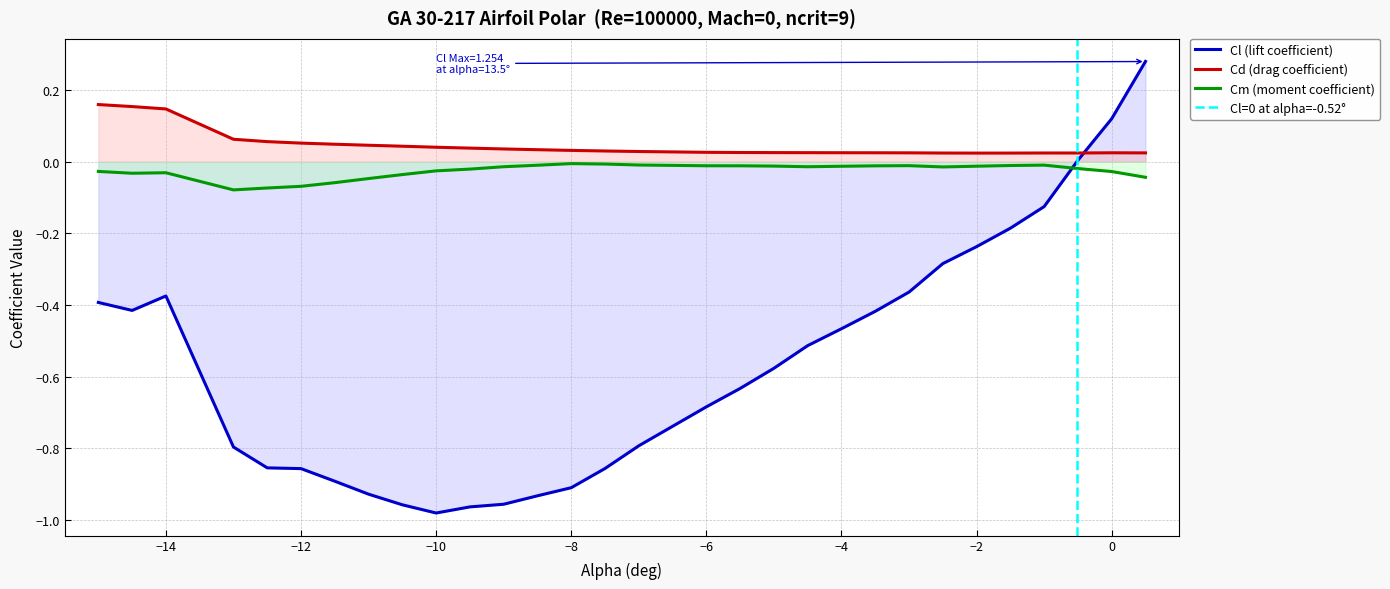

True or false: Cd (drag coefficient) and Cl (lift coefficient) intersect in this chart.

True